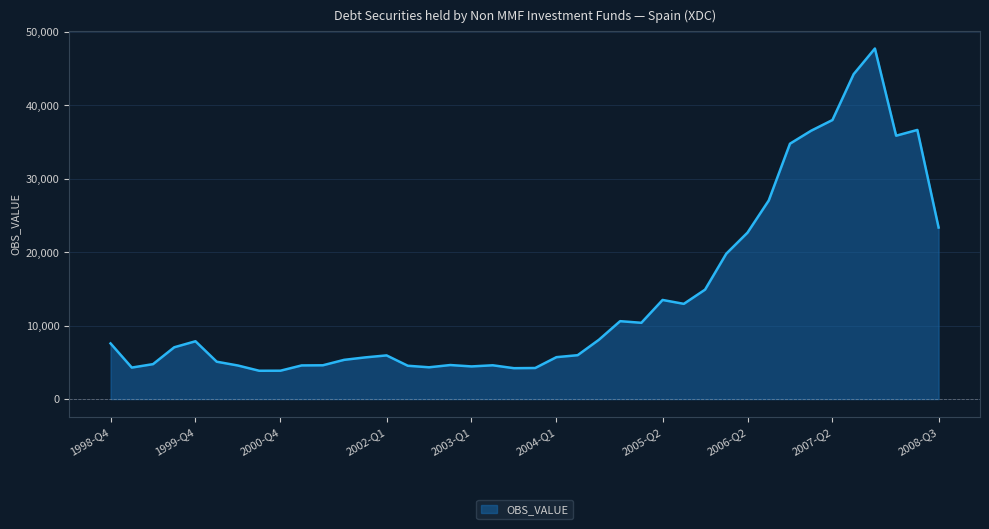

What is the greatest value displayed?

47749